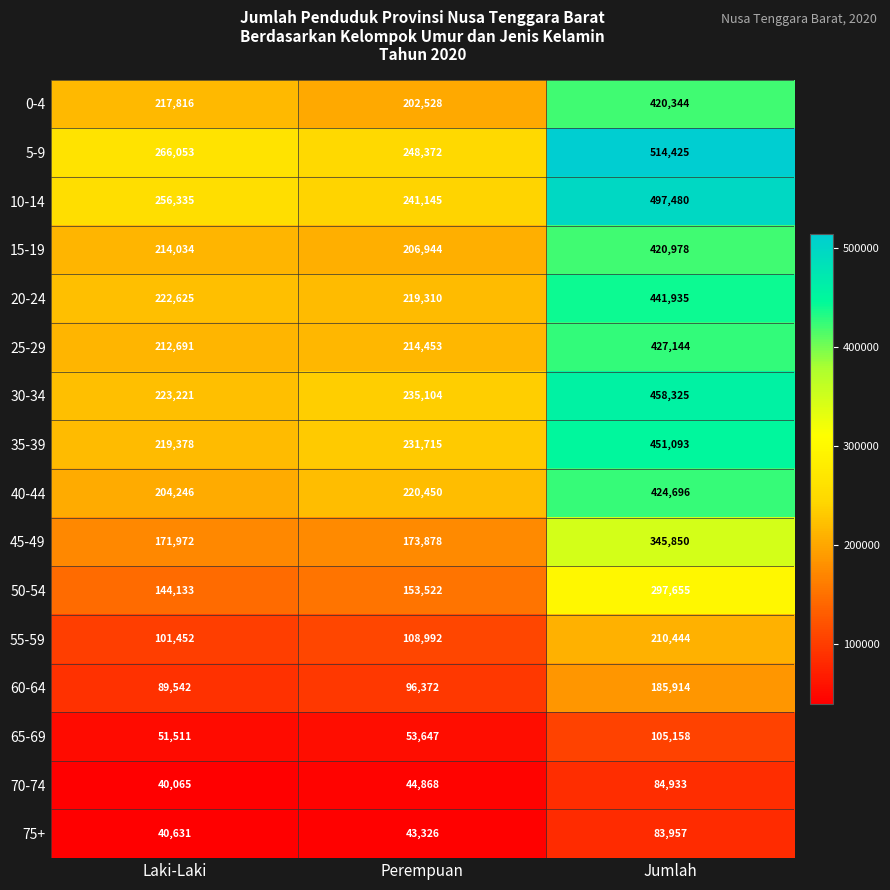

What is the total value across all series at Perempuan?

2694626